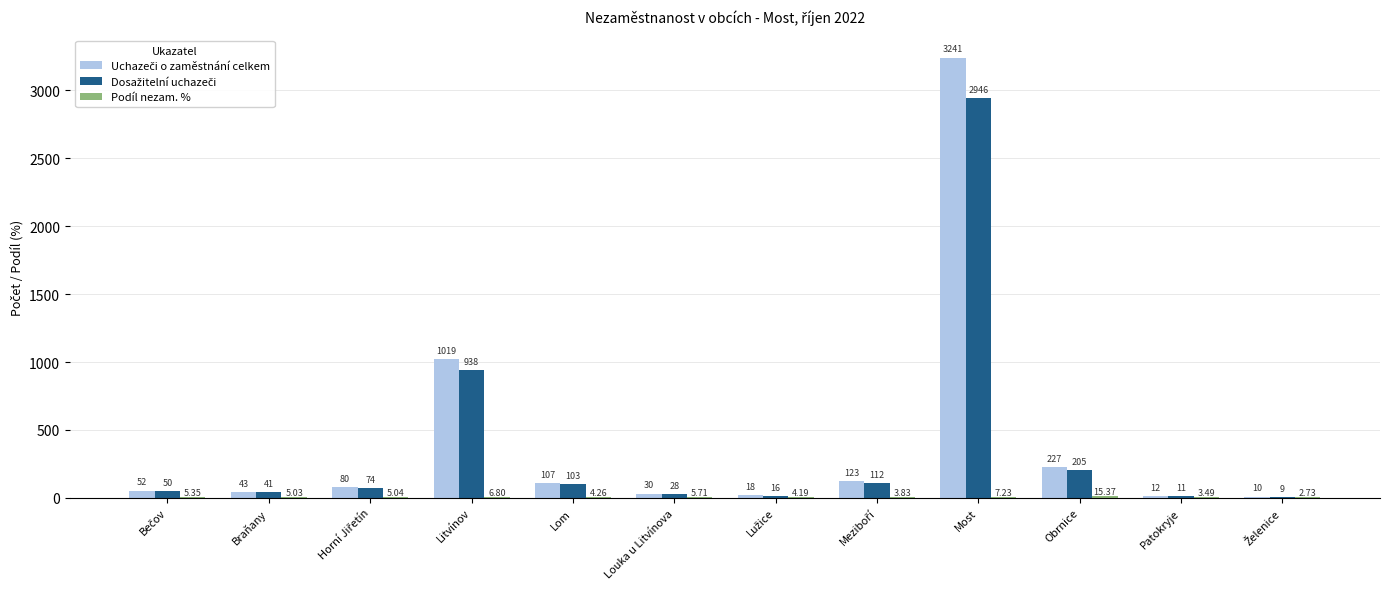

At which category does the chart reach its peak across all series?

Most